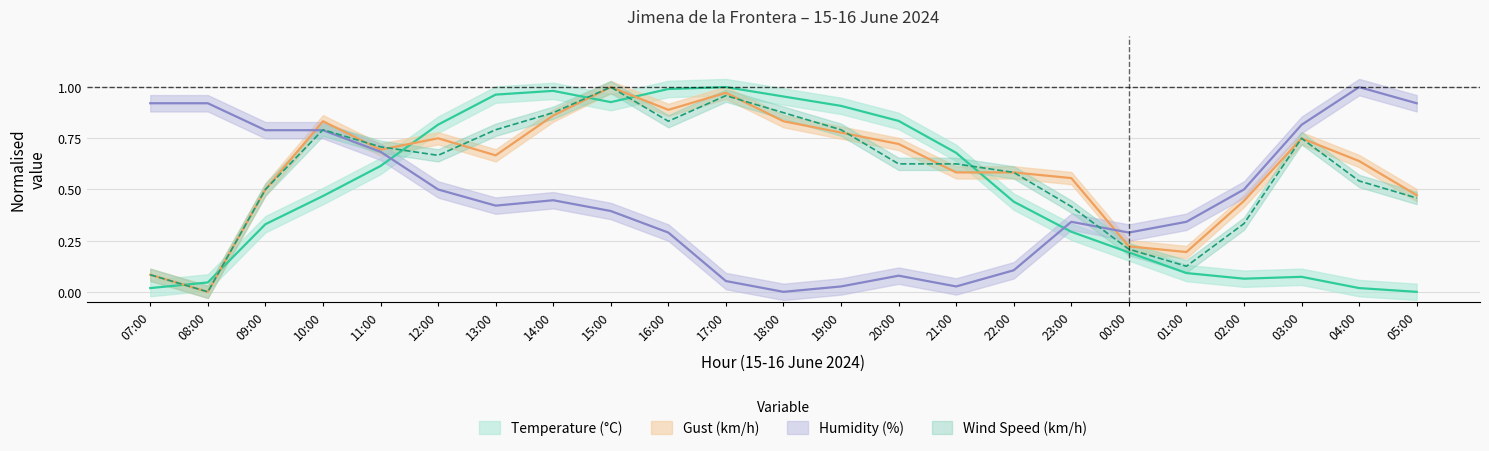

Does the chart have visible grid lines?

Yes